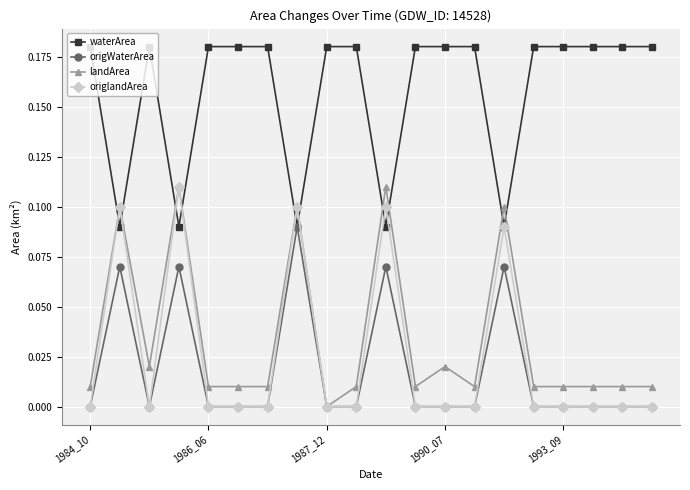

True or false: landArea has more than 1 interior local peaks.

True